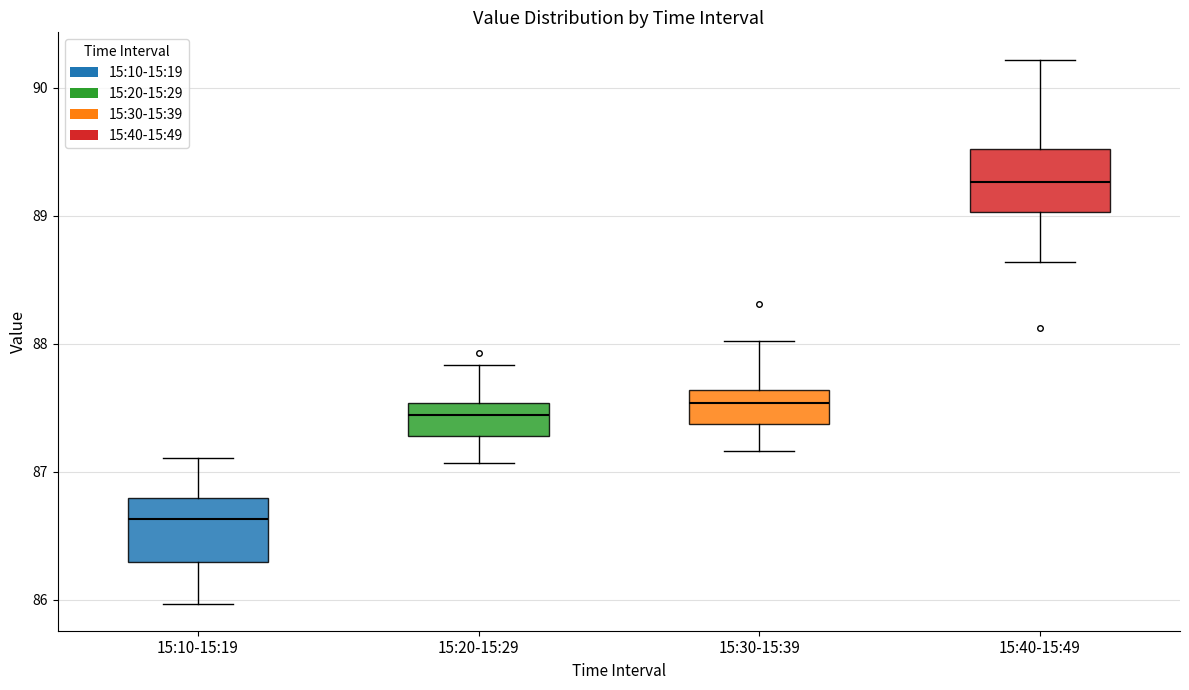

Reading left to right, transcribe this box plot: for each box, give where its median line is, the range the box spans, and where its two whiskers end, as read against the y-axis. The values are not printed on the chart, so give them approximately, as read against the axis.

15:10-15:19: median 86.6, box 86.3 to 86.8, whiskers 86.0 to 87.1
15:20-15:29: median 87.4, box 87.3 to 87.5, whiskers 87.1 to 87.8
15:30-15:39: median 87.5, box 87.4 to 87.6, whiskers 87.2 to 88.0
15:40-15:49: median 89.3, box 89.0 to 89.5, whiskers 88.6 to 90.2